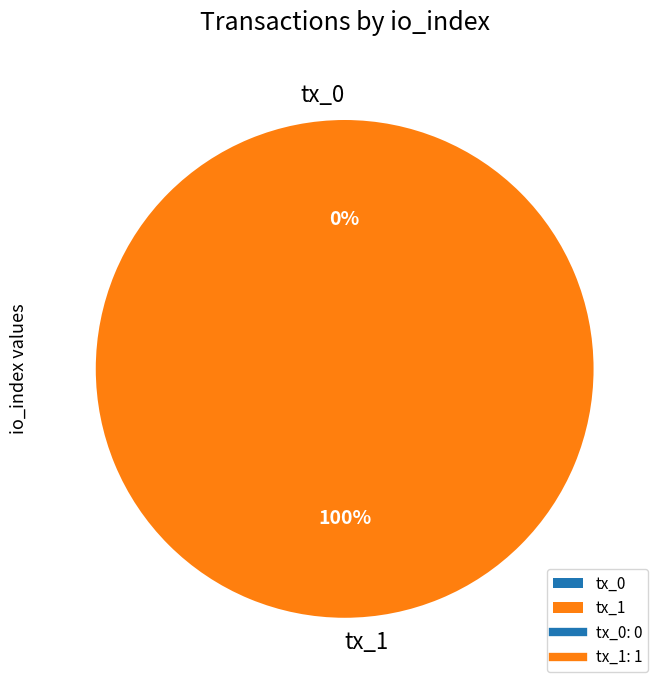

To the nearest percent, what is the combined percentage of tx_0 and tx_1?

100%